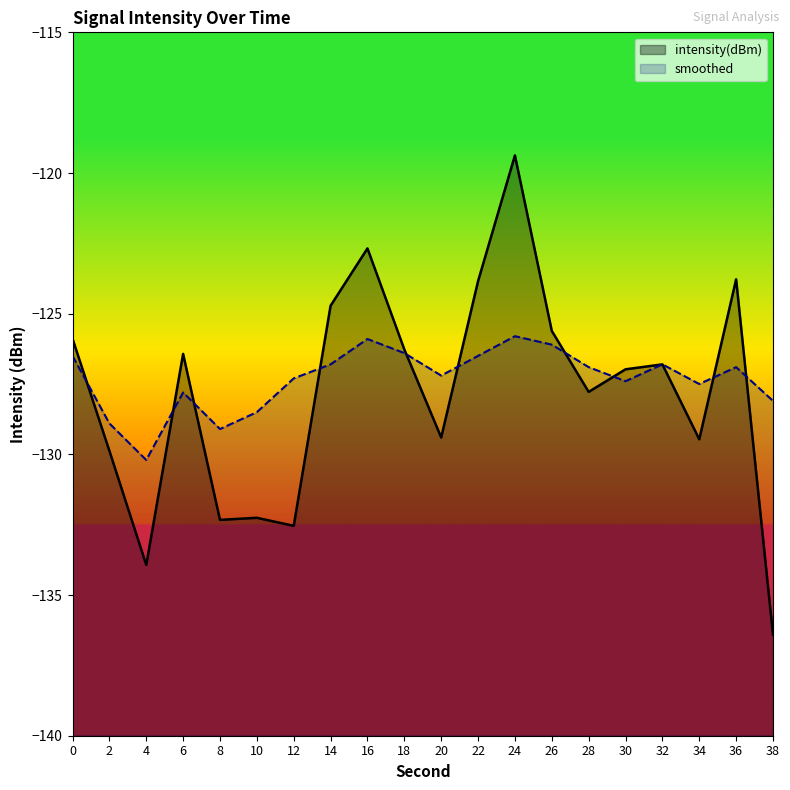

What is the minimum value for intensity(dBm)?

-136.4